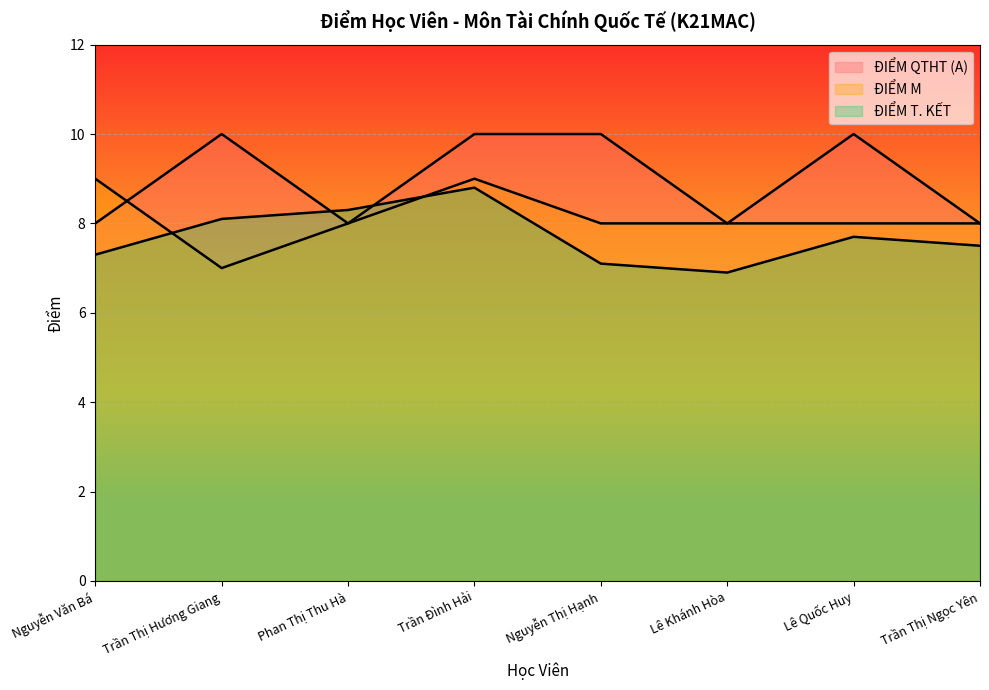

The value of ĐIỂM QTHT (A) at Phan Thị Thu Hà is 3.9. True or false?

False